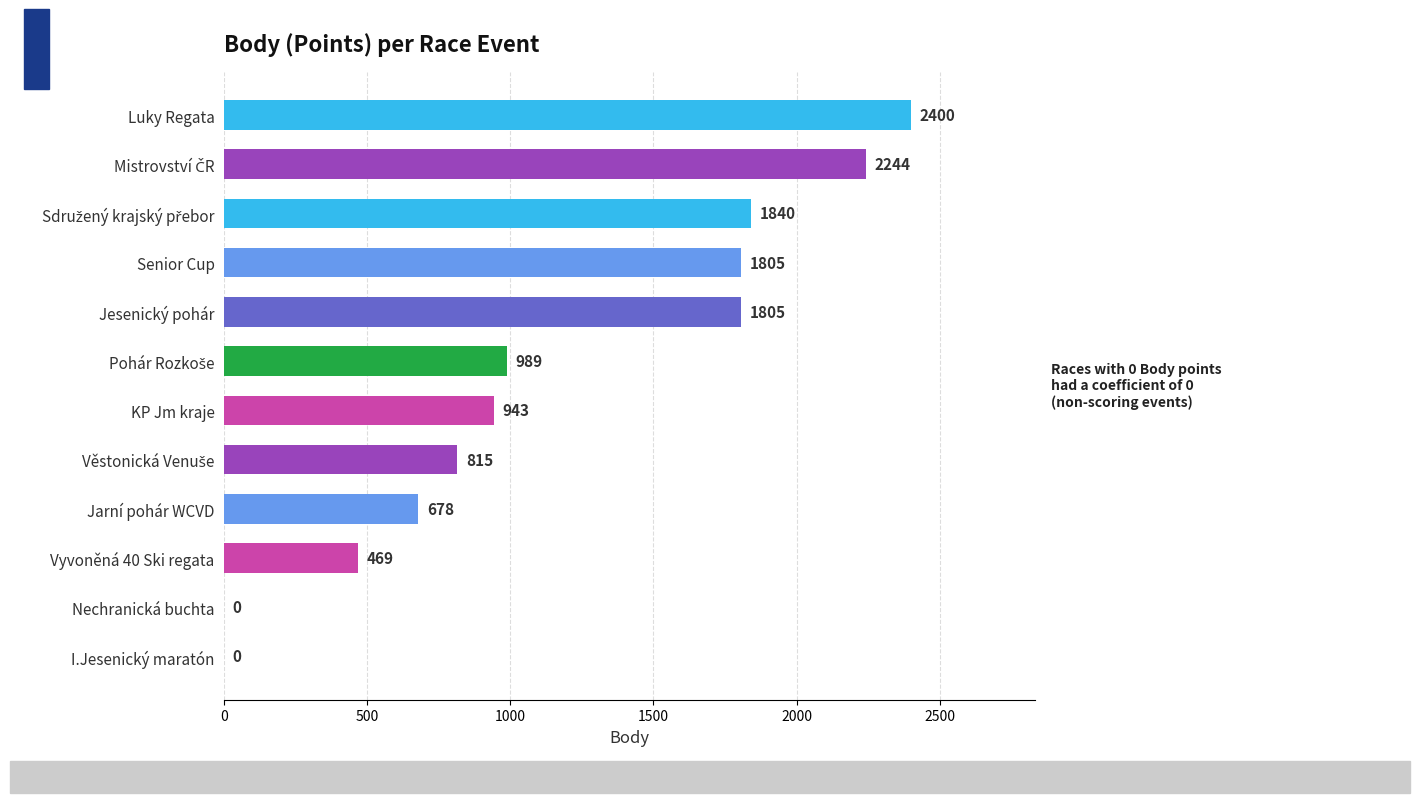

The value at Luky Regata is 2400. True or false?

True